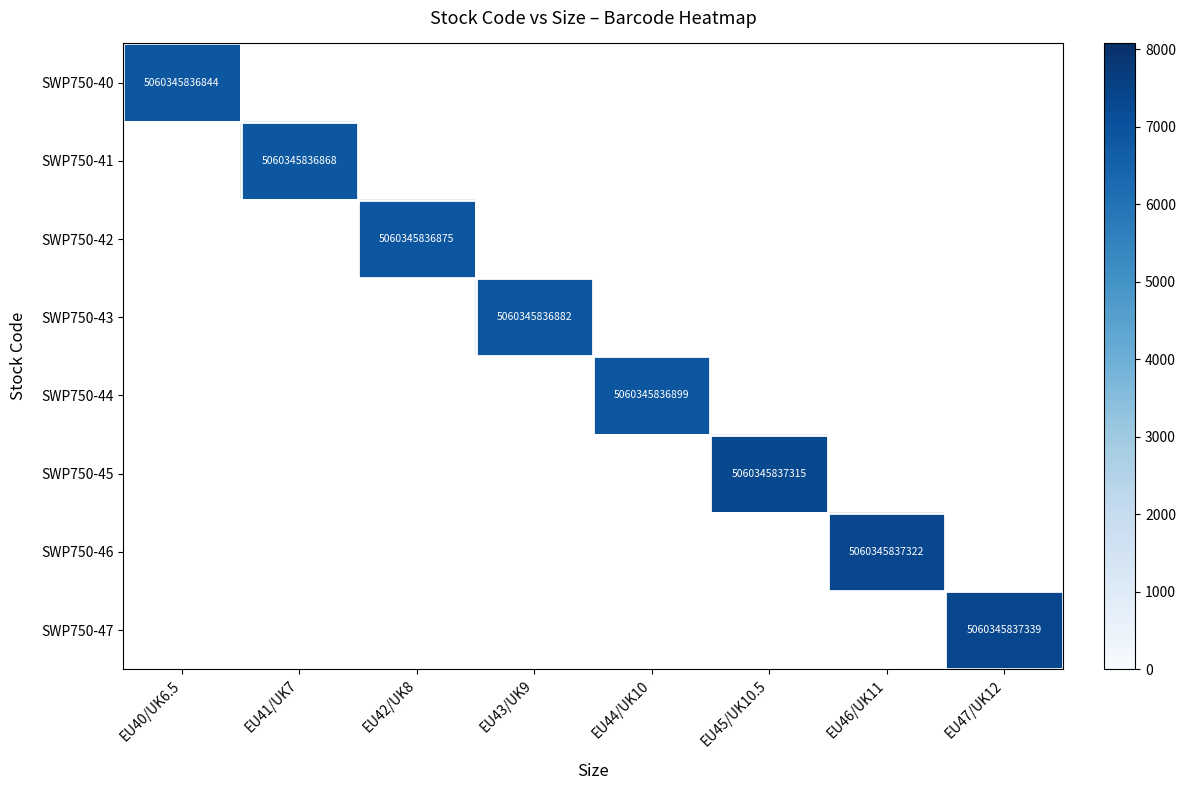

True or false: SWP750-43 has a value of 5060345836882 at EU43/UK9.

True